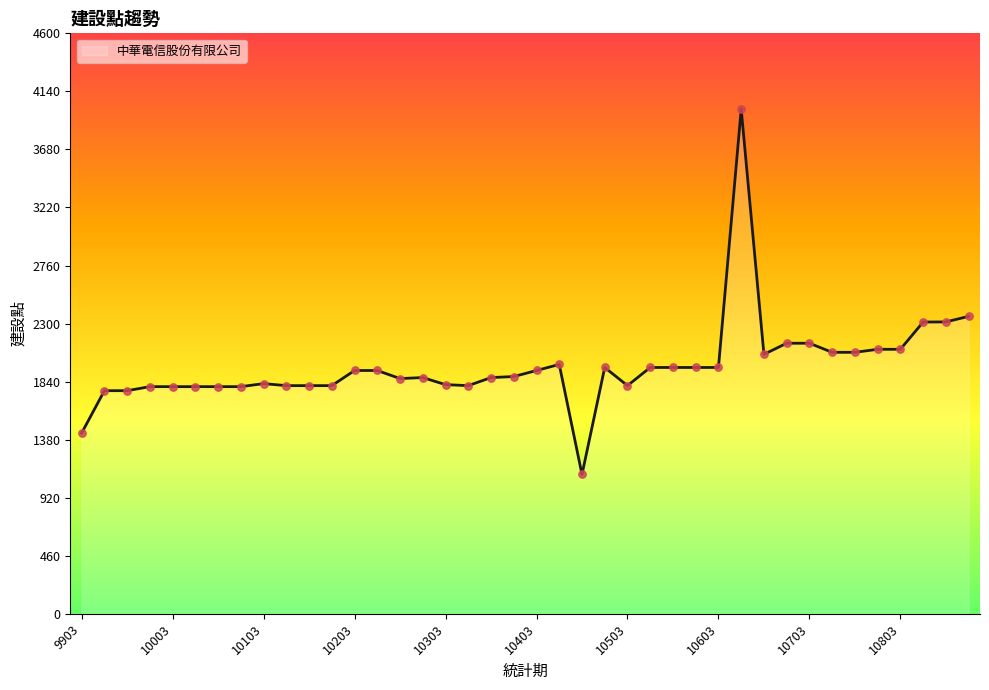

What is the difference between the maximum and minimum values?

2896